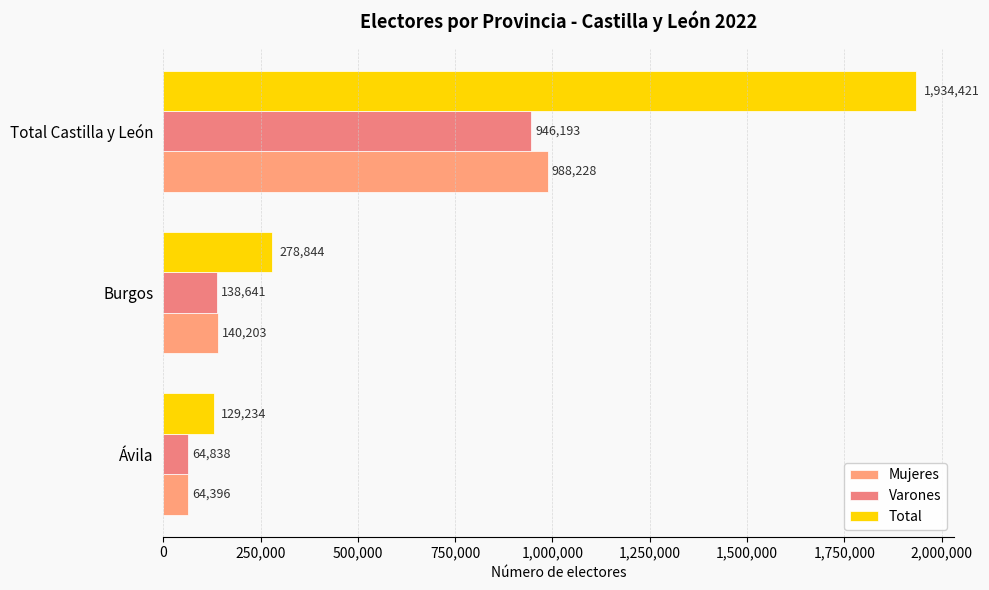

Which series has the largest total across all categories?

Total